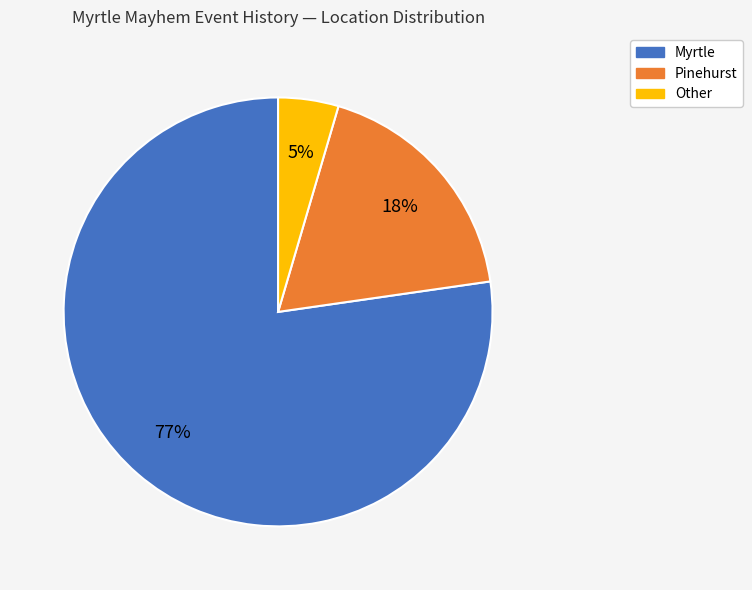

To the nearest percent, what is the average slice percentage?

33%